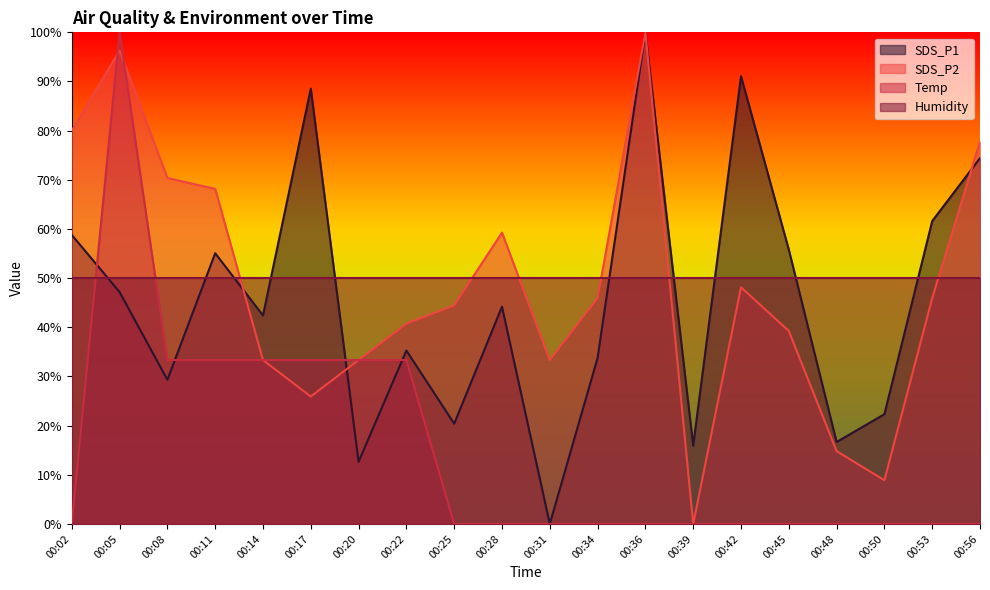

The SDS_P2 series shows 90.6 at 00:28. True or false?

False